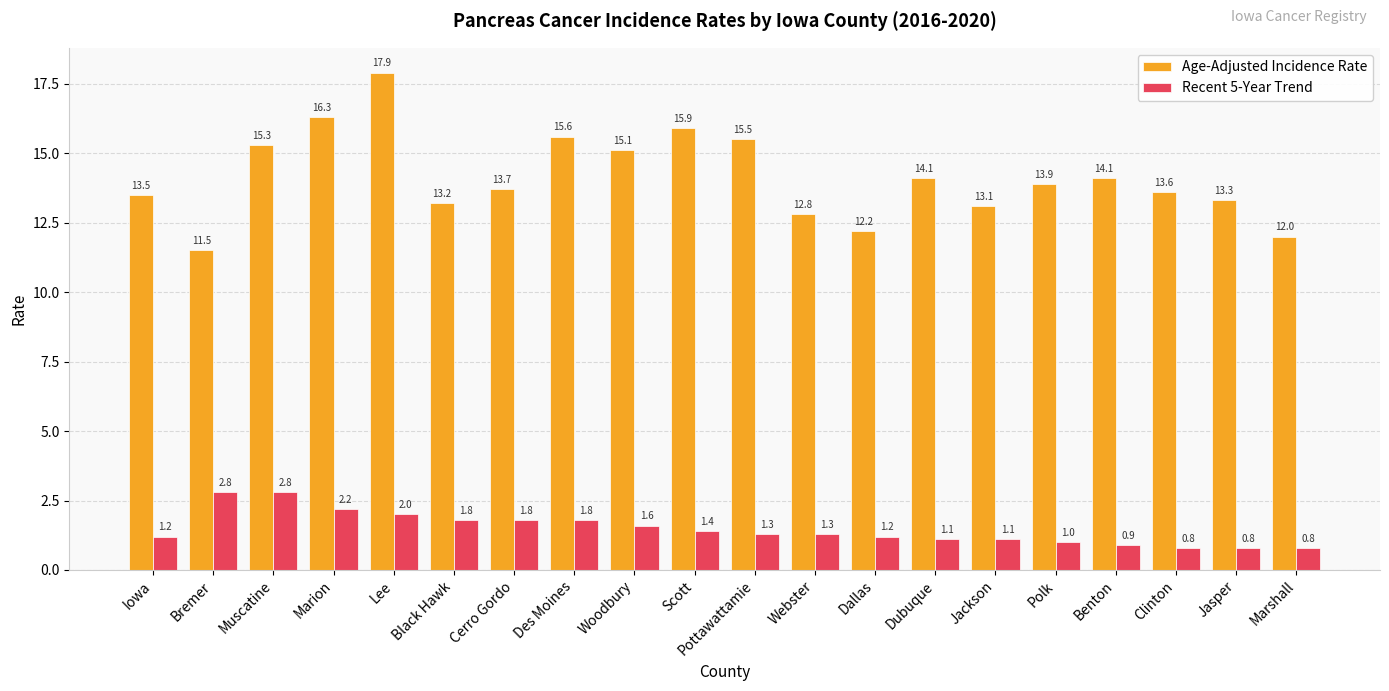

Which series has the largest total across all categories?

Age-Adjusted Incidence Rate